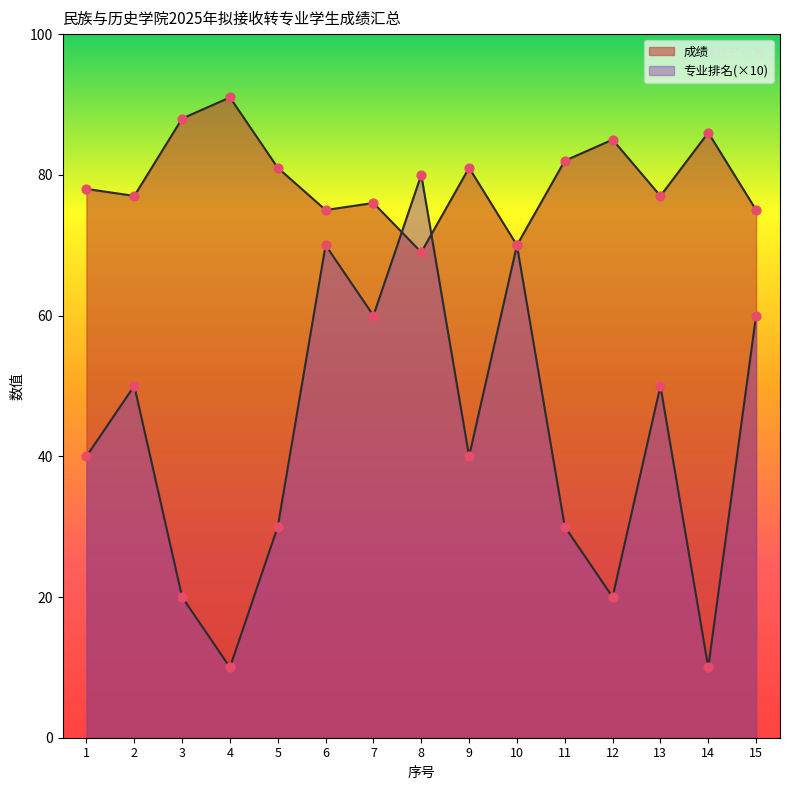

What is the total value across all series at 13?

127